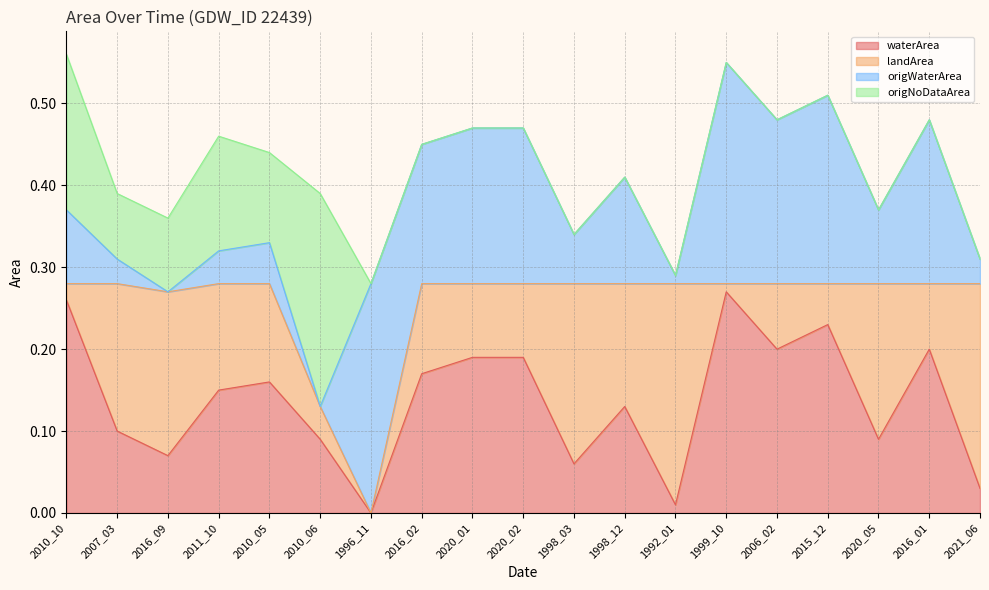

What position from the right is 1998_12?

8